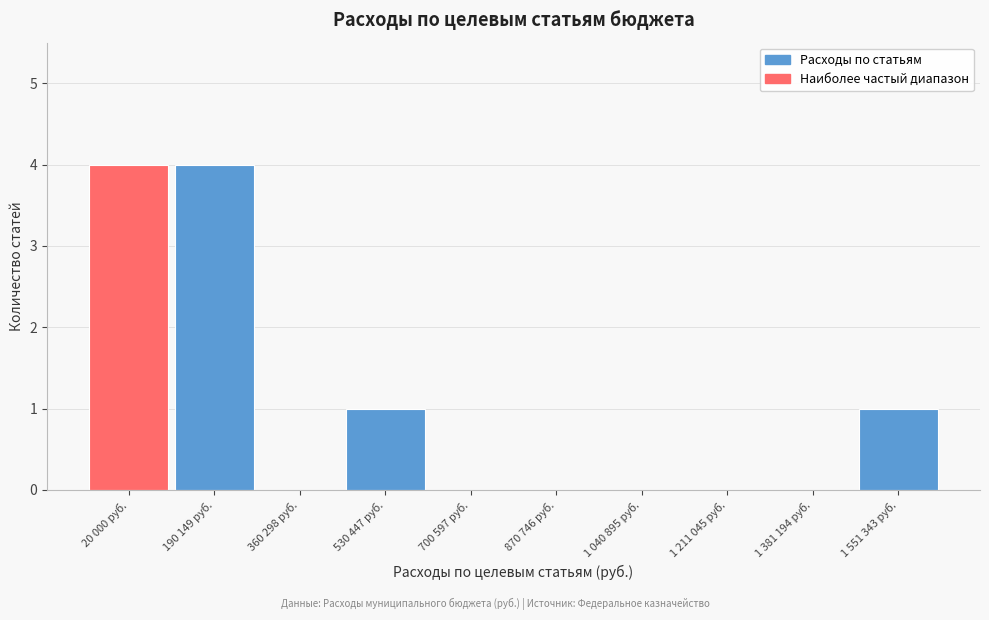

Reading left to right, what are all the values shown in this chart?

20 000 руб.=4	190 149 руб.=4	360 298 руб.=0	530 447 руб.=1	700 597 руб.=0	870 746 руб.=0	1 040 895 руб.=0	1 211 045 руб.=0	1 381 194 руб.=0	1 551 343 руб.=1